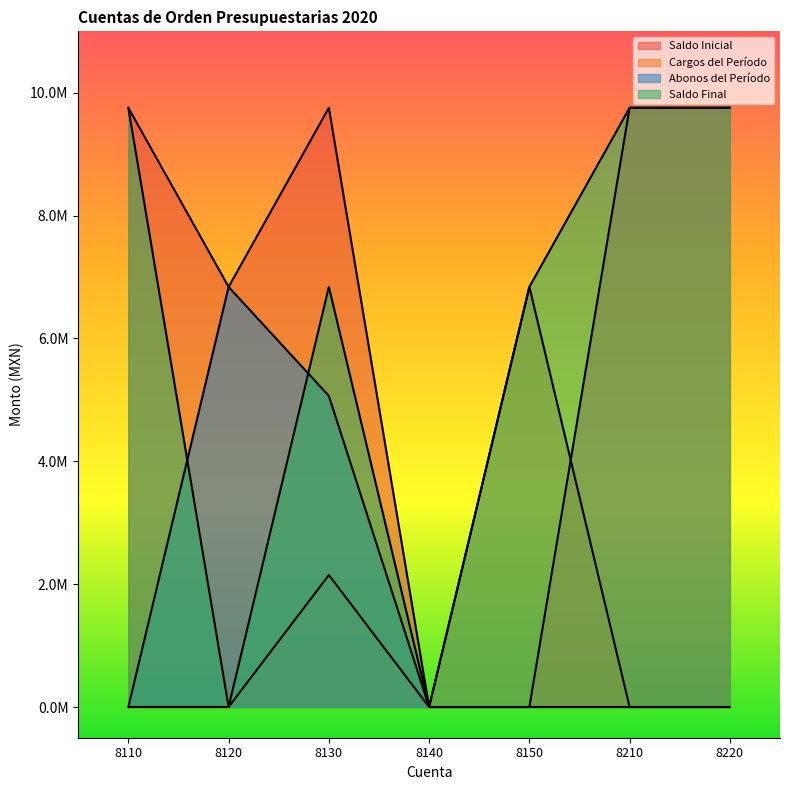

Reading right to left, what are all the values shown in this chart?

Saldo Inicial: 8220=9755908.0	8210=9755908.0	8150=0.0	8140=0.0	8130=9755908.0	8120=6839631.3	8110=9755908.0
Cargos del Período: 8220=0.0	8210=0.0	8150=6839631.3	8140=0.0	8130=2148839.8	8120=0.0	8110=0.0
Abonos del Período: 8220=0.0	8210=0.0	8150=0.0	8140=0.0	8130=5065116.6	8120=6839631.3	8110=0.0
Saldo Final: 8220=9755908.0	8210=9755908.0	8150=6839631.3	8140=0.0	8130=6839631.3	8120=0.0	8110=9755908.0